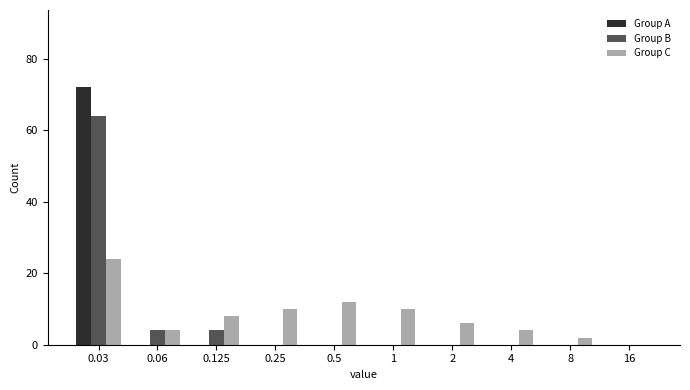

Reading right to left, what are all the values shown in this chart?

Group A: 16=0	8=0	4=0	2=0	1=0	0.5=0	0.25=0	0.125=0	0.06=0	0.03=72
Group B: 16=0	8=0	4=0	2=0	1=0	0.5=0	0.25=0	0.125=4	0.06=4	0.03=64
Group C: 16=0	8=2	4=4	2=6	1=10	0.5=12	0.25=10	0.125=8	0.06=4	0.03=24